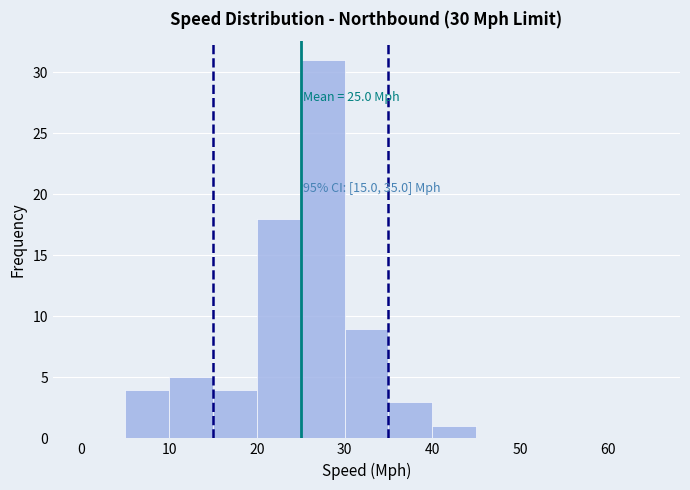

Which range on the x-axis has the tallest bar?

25 to 30